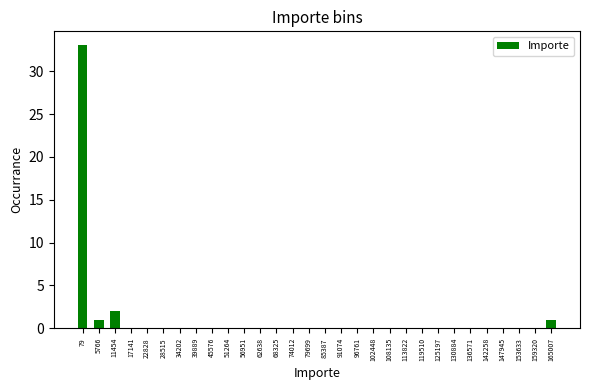

Reading right to left, transcribe all the data shown in this chart.

165007=1	159320=0	153633=0	147945=0	142258=0	136571=0	130884=0	125197=0	119510=0	113822=0	108135=0	102448=0	96761=0	91074=0	85387=0	79699=0	74012=0	68325=0	62638=0	56951=0	51264=0	45576=0	39889=0	34202=0	28515=0	22828=0	17141=0	11454=2	5766=1	79=33